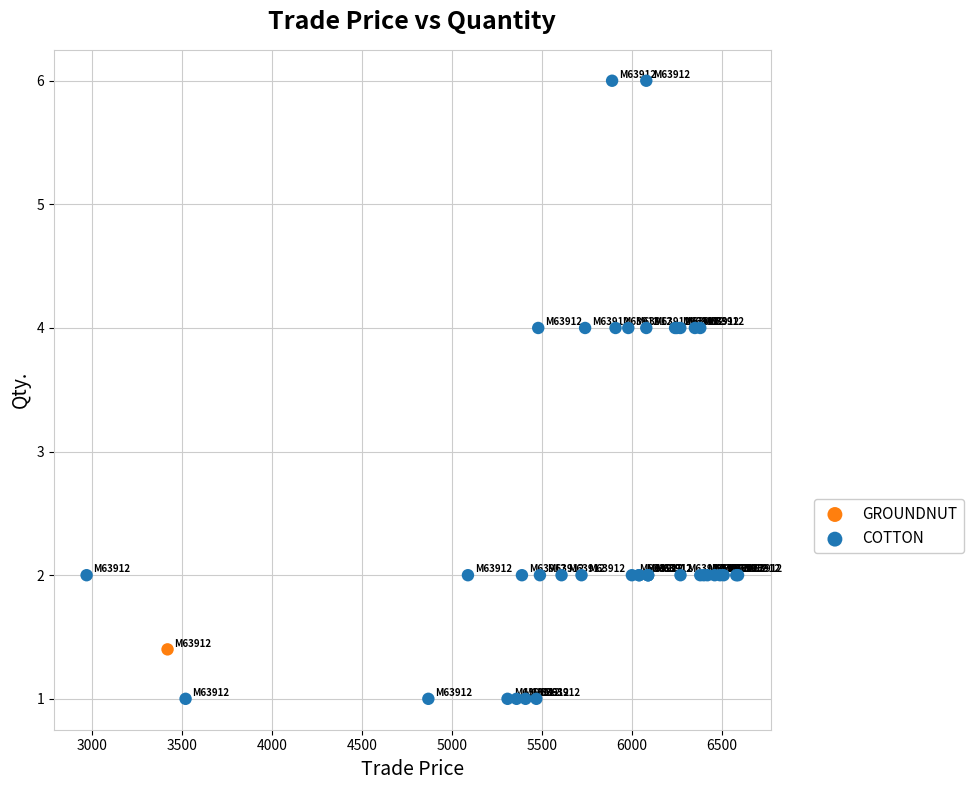

What are all the series names shown in the legend?

GROUNDNUT, COTTON